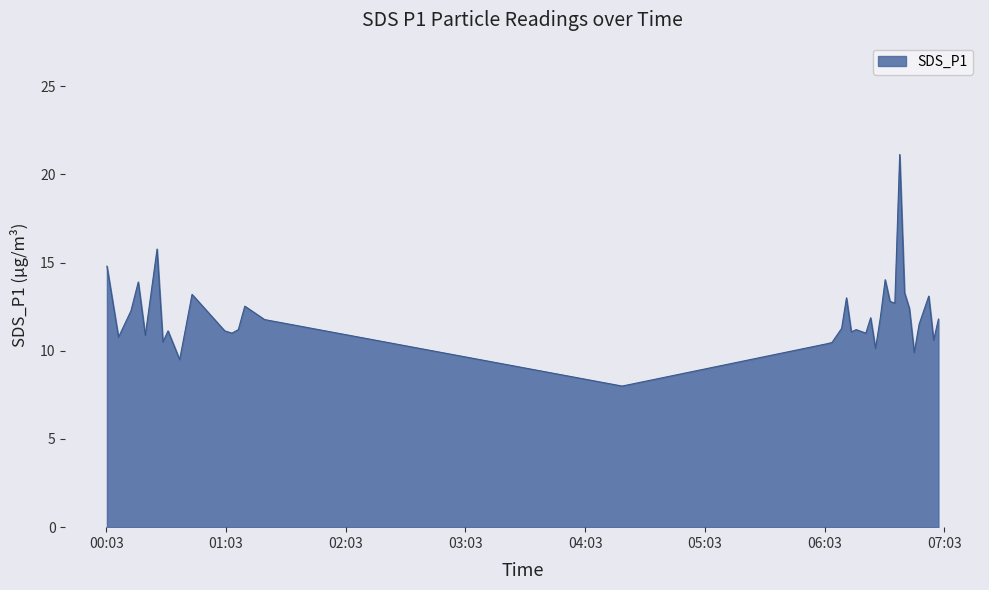

What is the greatest value displayed?

21.1